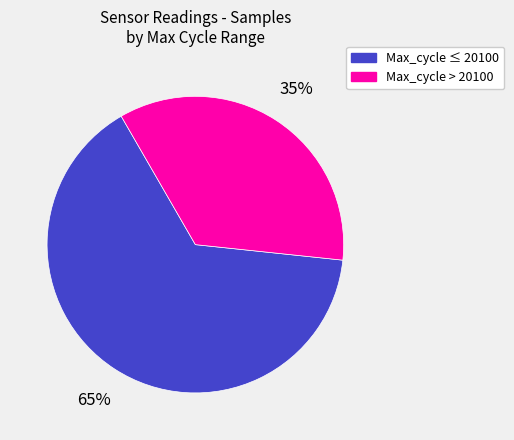

To the nearest percent, what is the difference between the largest and smallest slice percentages?

30%